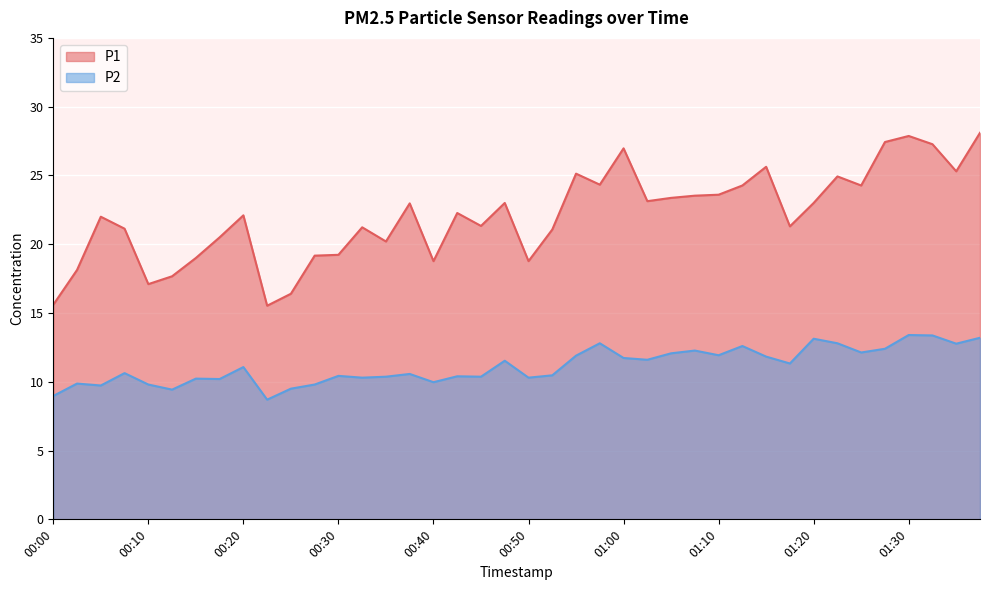

At how many categories does at least one series exceed 14?

40